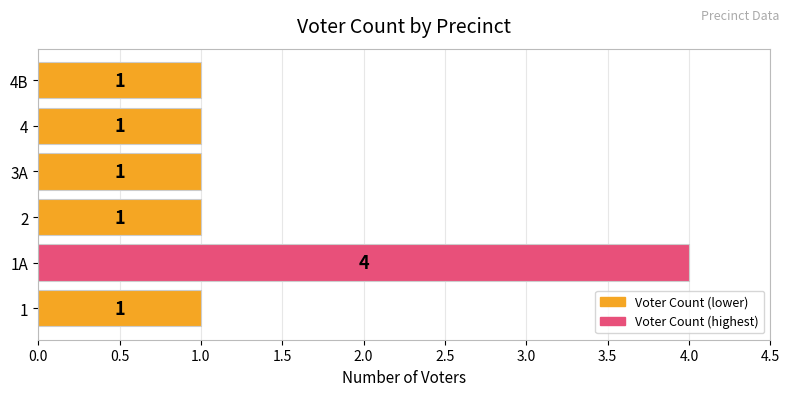

Count the values in the range 1 to 2.

5